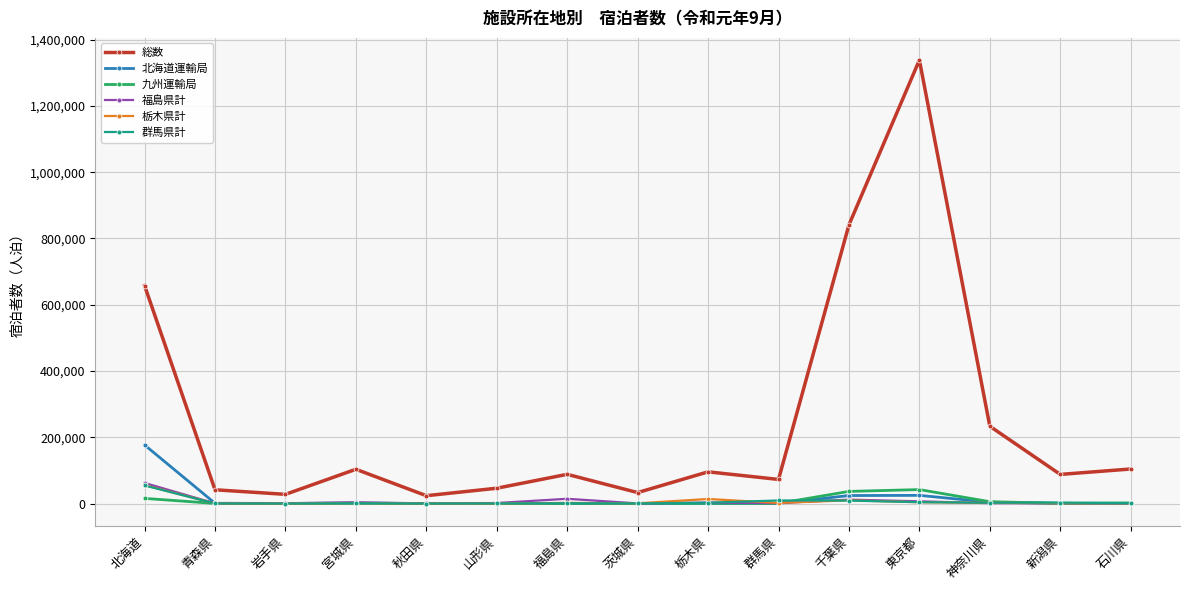

At which category does 総数 reach its first local peak?

宮城県